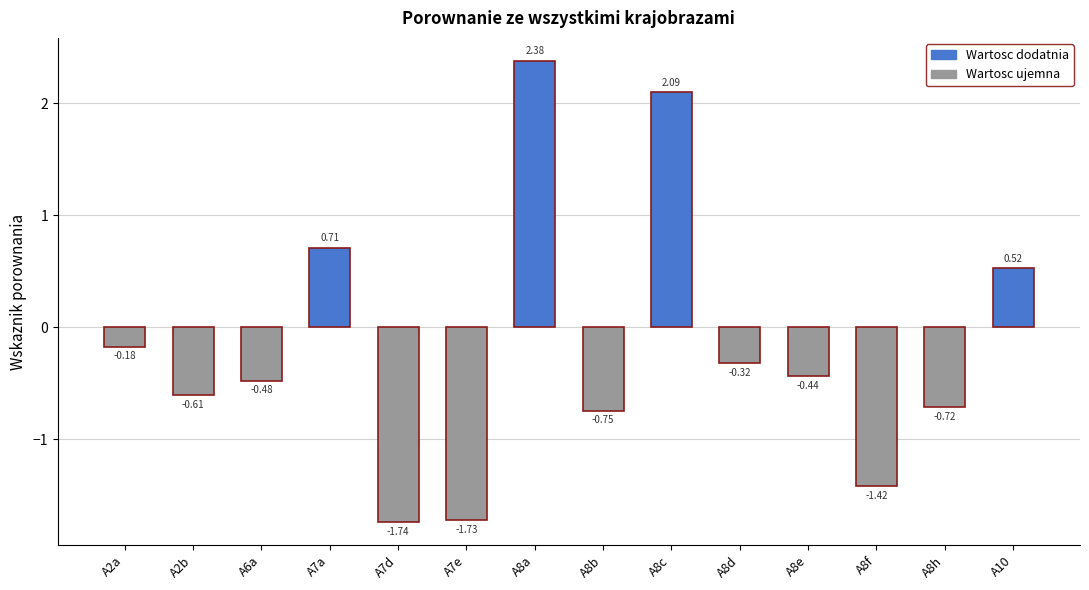

Rank the categories by value from lowest to highest.

A7d, A7e, A8f, A8b, A8h, A2b, A6a, A8e, A8d, A2a, A10, A7a, A8c, A8a